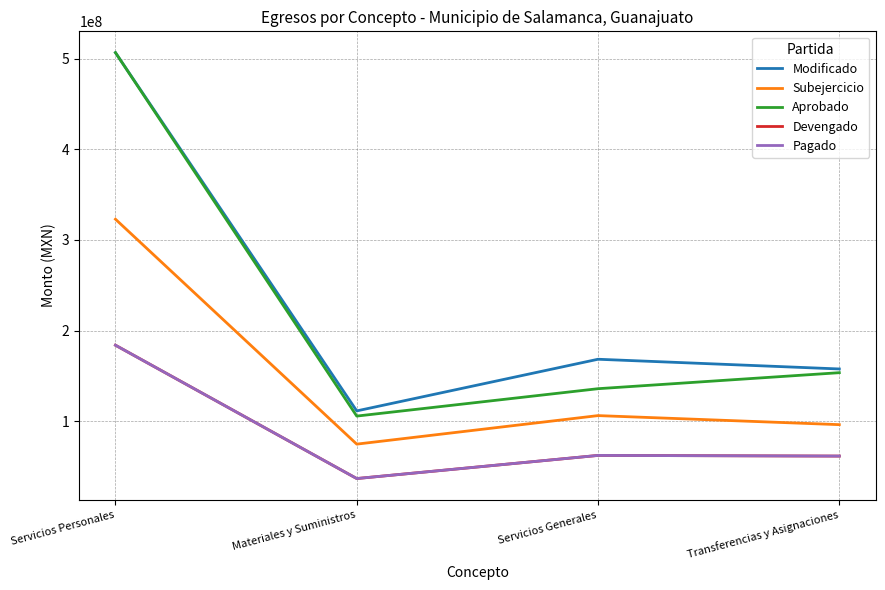

Does the chart display data point markers on the line(s)?

No